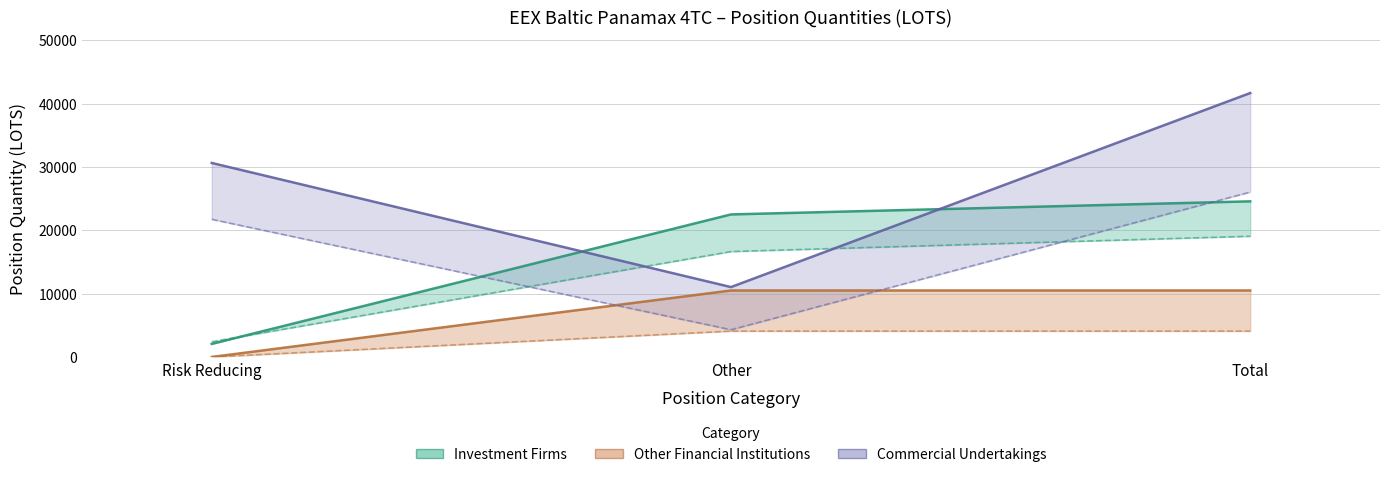

What is the label of the 2nd point from the left?

Other